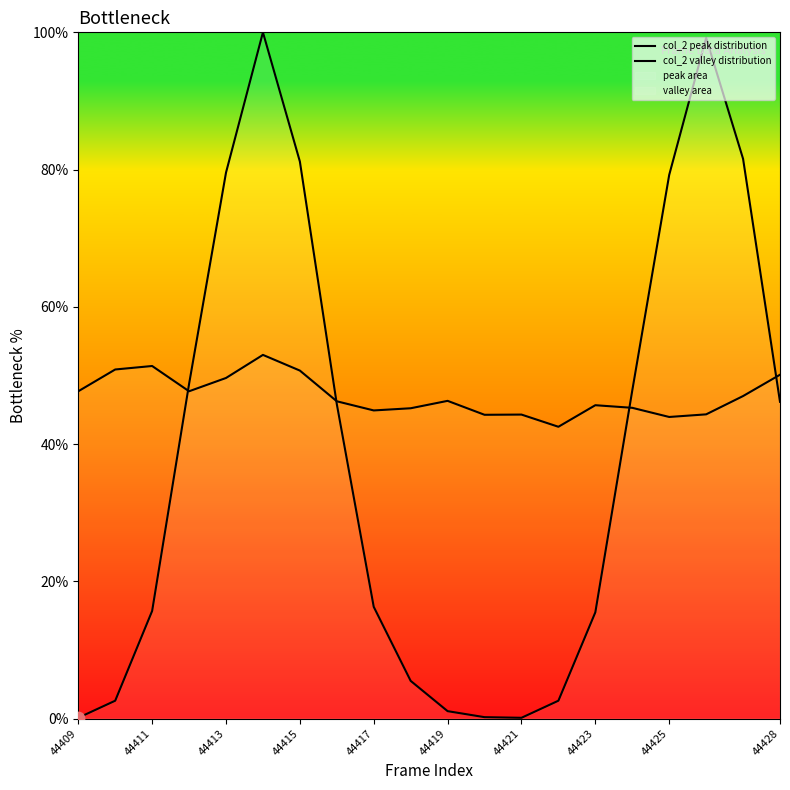

What is the total value across all series at 15?

93.1